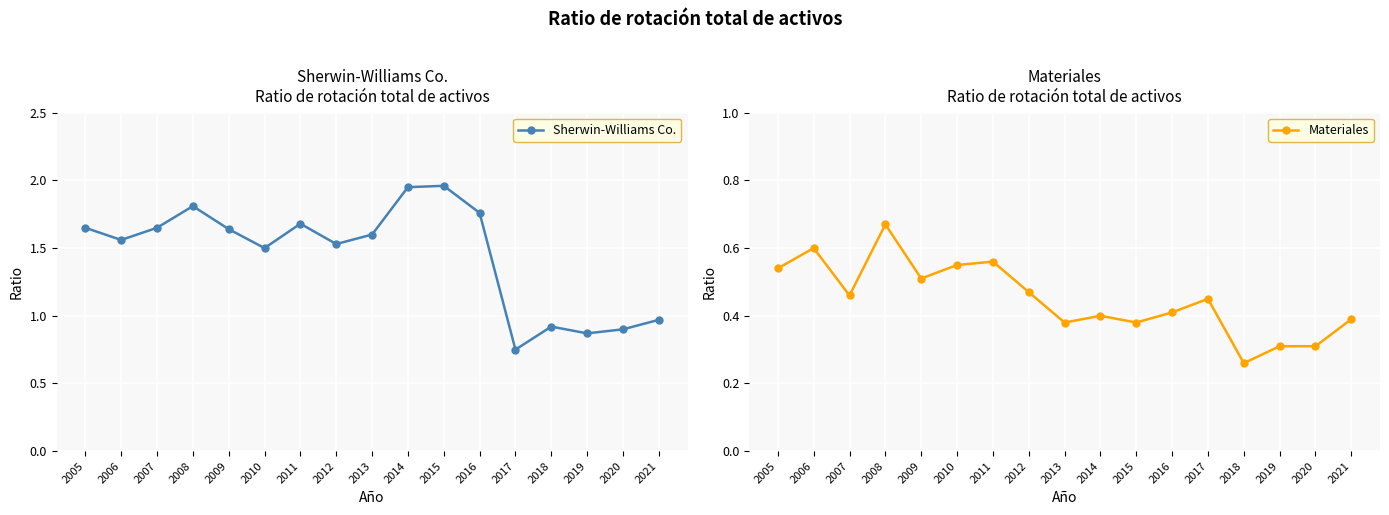

Reading left to right, list all the values displayed in this chart.

Sherwin-Williams Co.: 1.6	1.6	1.6	1.8	1.6	1.5	1.7	1.5	1.6	1.9	2.0	1.8	0.8	0.9	0.9	0.9	1.0
Materiales: 0.5	0.6	0.5	0.7	0.5	0.6	0.6	0.5	0.4	0.4	0.4	0.4	0.5	0.3	0.3	0.3	0.4